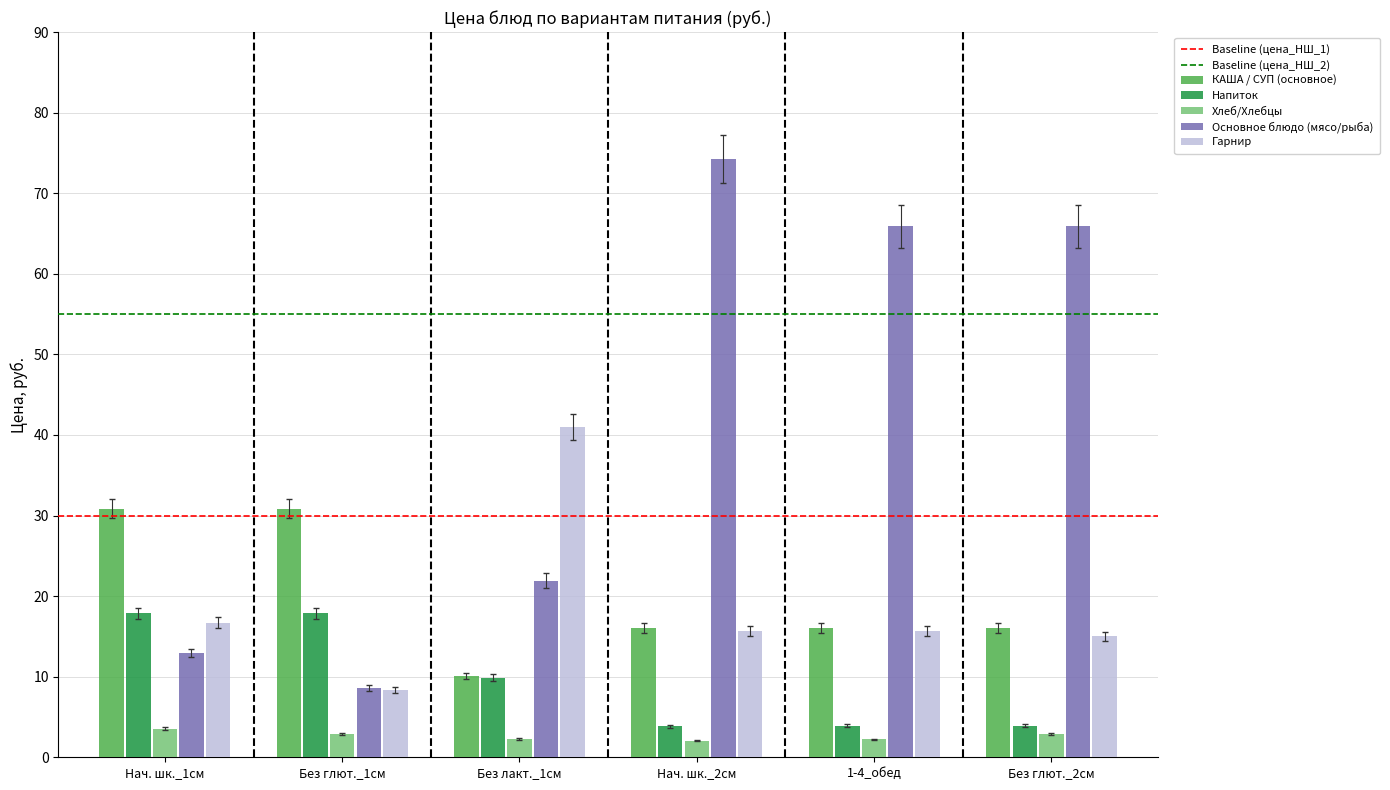

What is the lowest value of the Гарнир series?

8.3